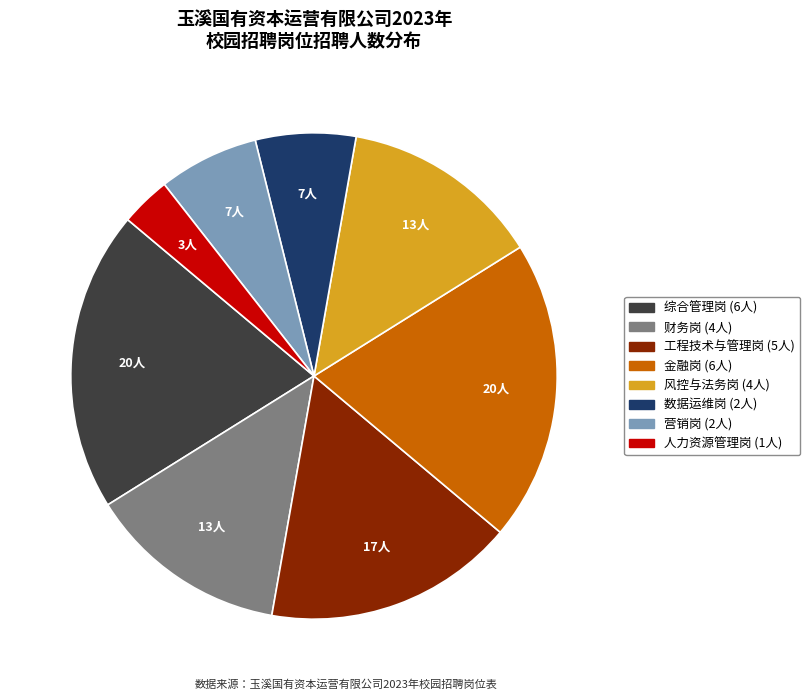

Is 风控与法务岗 the majority of the pie?

No